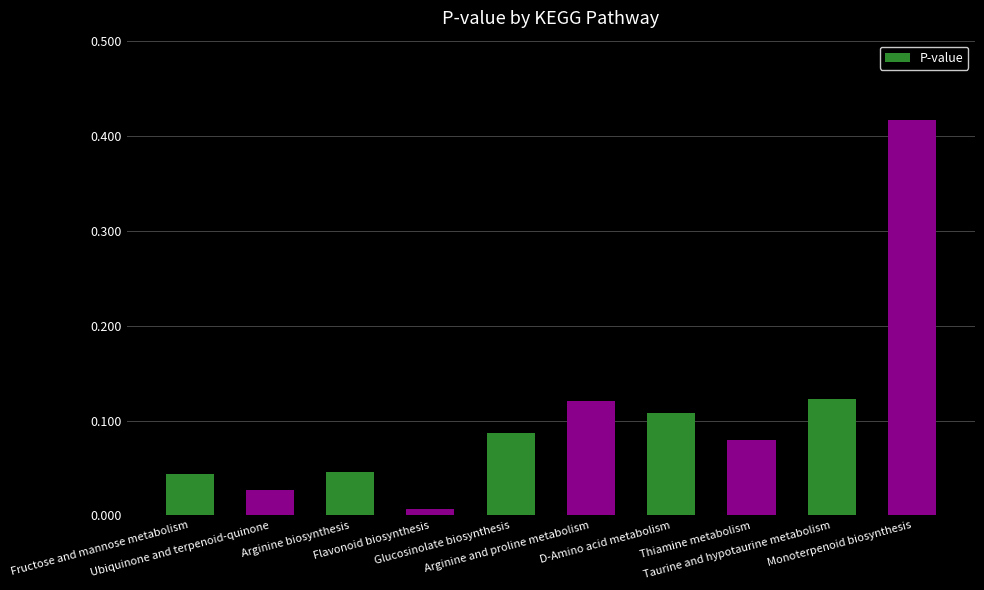

Reading left to right, transcribe all the data shown in this chart.

0.0	0.0	0.0	0.0	0.1	0.1	0.1	0.1	0.1	0.4